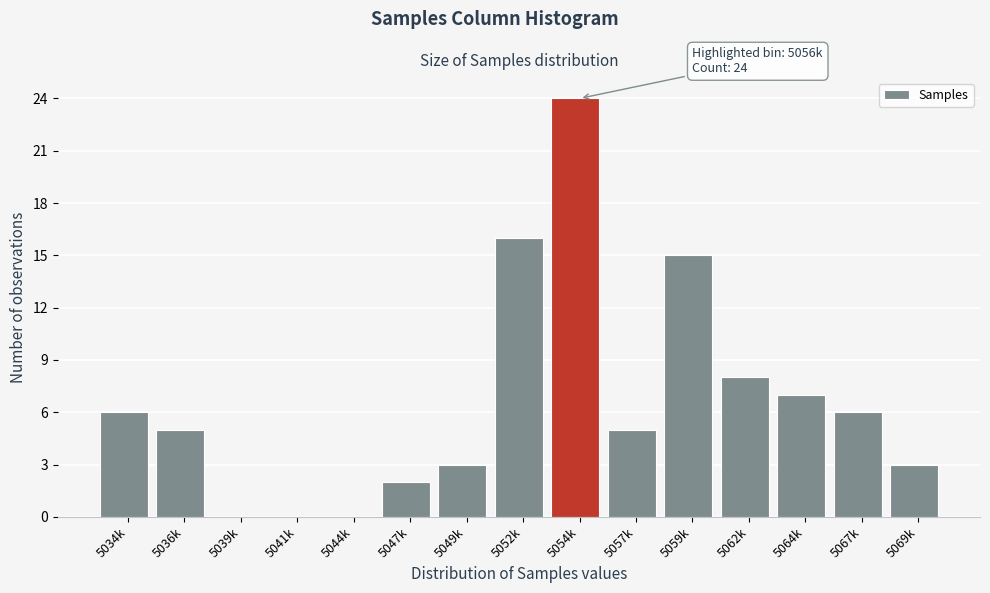

Reading right to left, what are all the values shown in this chart?

5069k=3	5067k=6	5064k=7	5062k=8	5059k=15	5057k=5	5054k=24	5052k=16	5049k=3	5047k=2	5044k=0	5041k=0	5039k=0	5036k=5	5034k=6